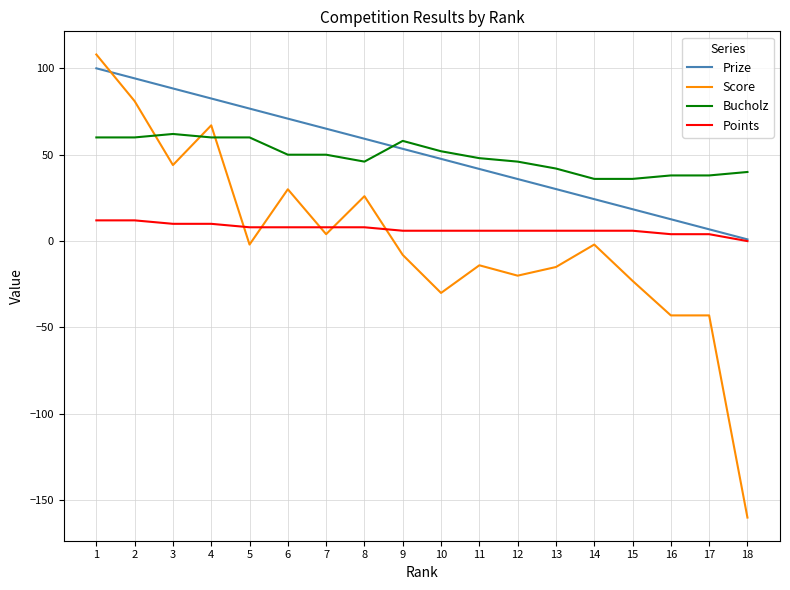

The Points series shows 6.0 at 11. True or false?

True